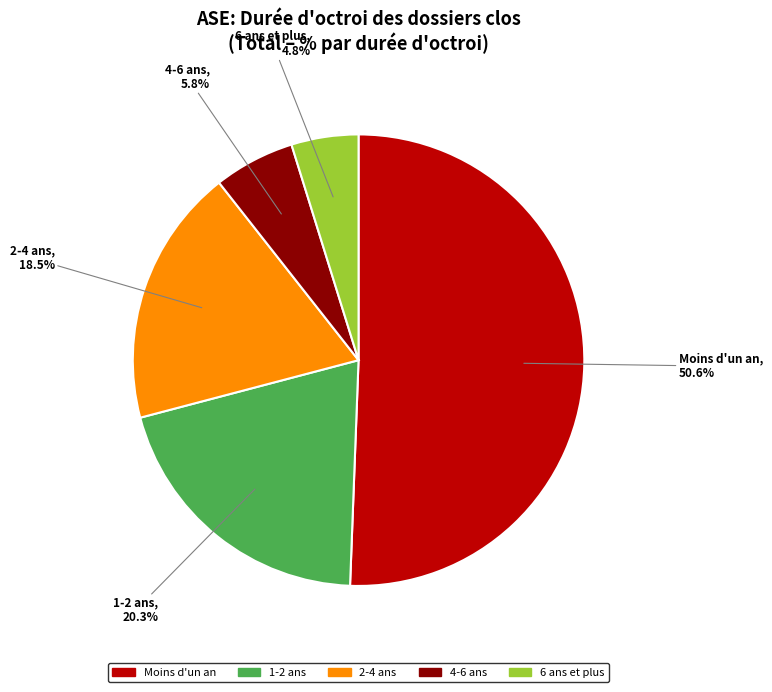

To the nearest percent, what is the combined percentage of 6 ans et plus and 1-2 ans?

25%